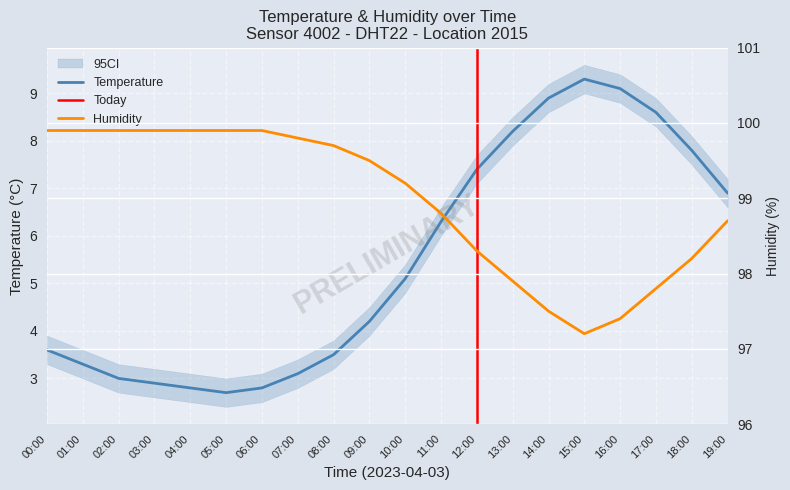

List the series in order of their overall mean, lowest first.

temperature, humidity